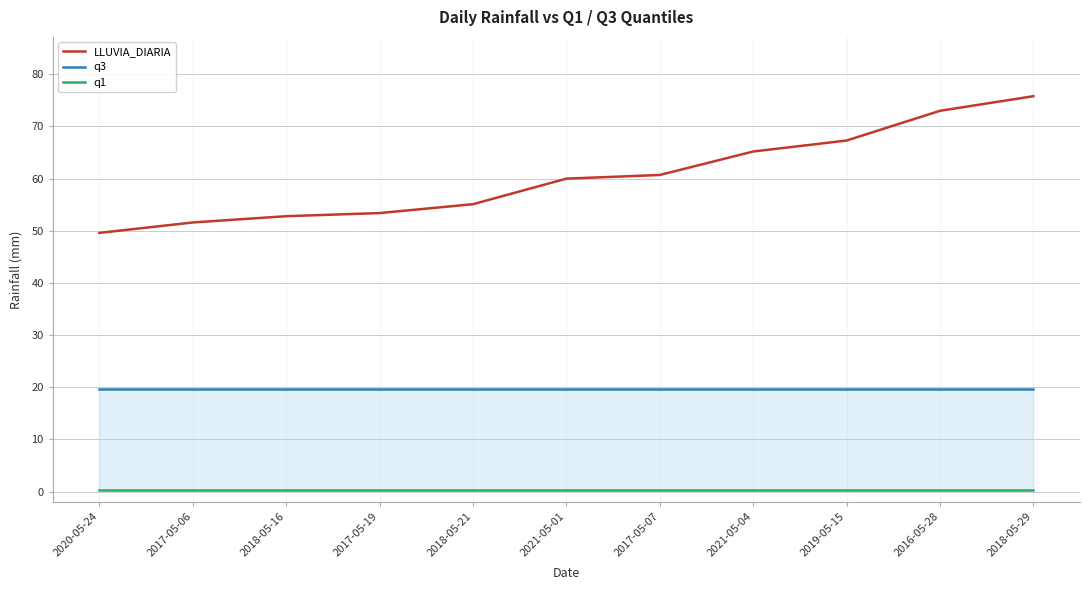

Which has a higher value, 2017-05-06 or 2020-05-24?

2017-05-06